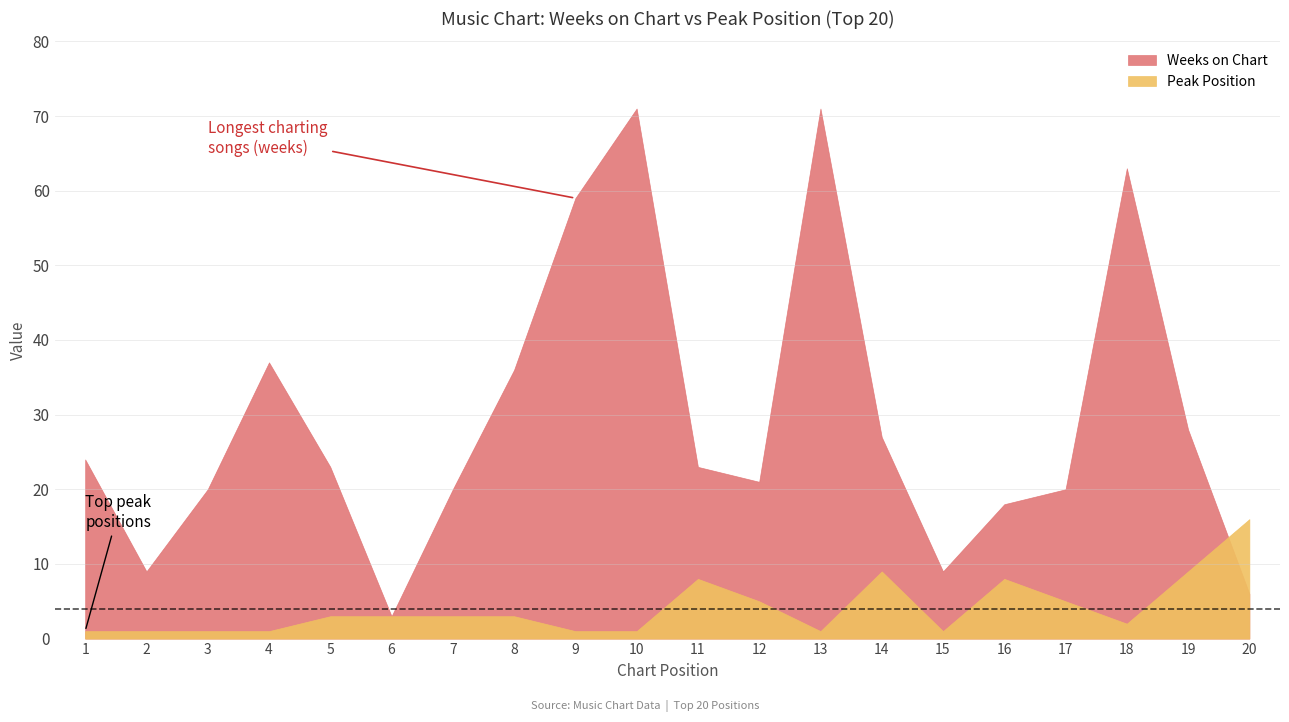

True or false: Weeks on Chart has a value of 8 at 20.

False